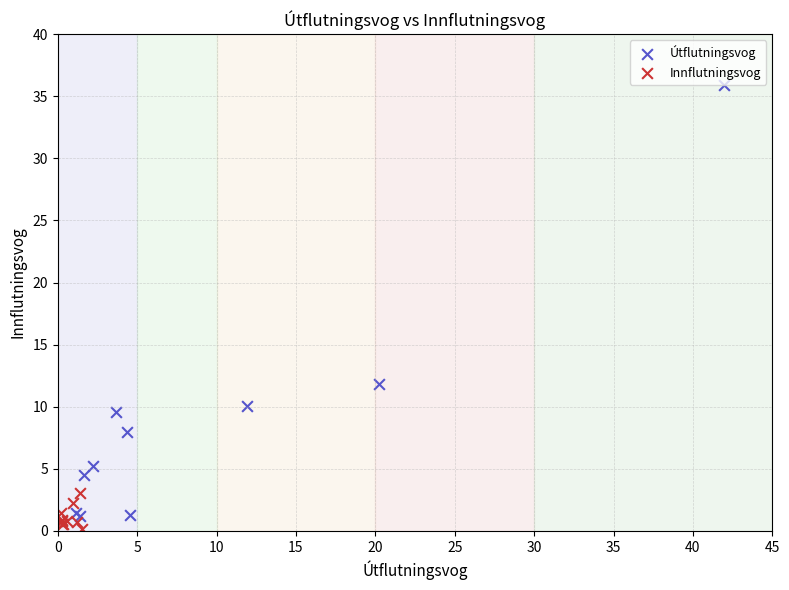

Which series has the widest spread of Y values?

Útflutningsvog